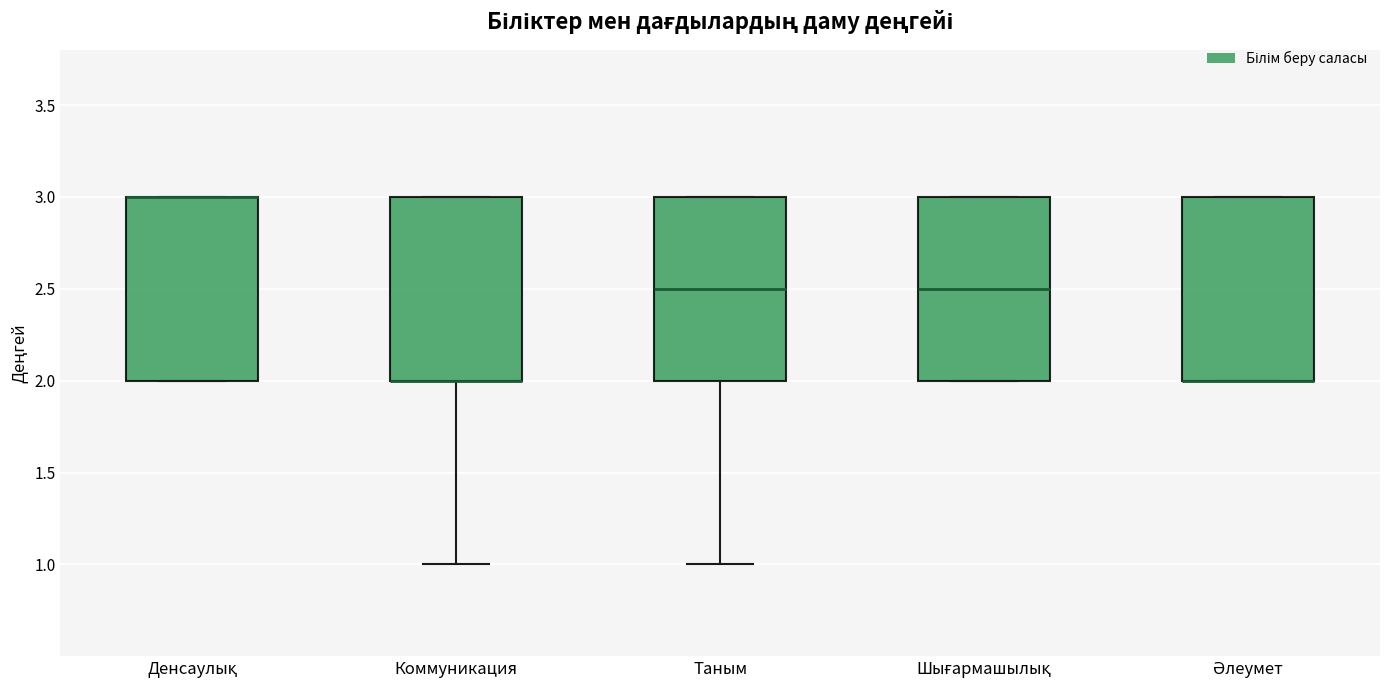

Reading left to right, transcribe this box plot: for each box, give where its median line is, the range the box spans, and where its two whiskers end, as read against the y-axis. The values are not printed on the chart, so give them approximately, as read against the axis.

Денсаулық: median 3.0 (drawn on the box's upper edge), box 2.0 to 3.0, whiskers 2.0 to 3.0
Коммуникация: median 2.0 (drawn on the box's lower edge), box 2.0 to 3.0, whiskers 1.0 to 3.0
Таным: median 2.5, box 2.0 to 3.0, whiskers 1.0 to 3.0
Шығармашылық: median 2.5, box 2.0 to 3.0, whiskers 2.0 to 3.0
Әлеумет: median 2.0 (drawn on the box's lower edge), box 2.0 to 3.0, whiskers 2.0 to 3.0